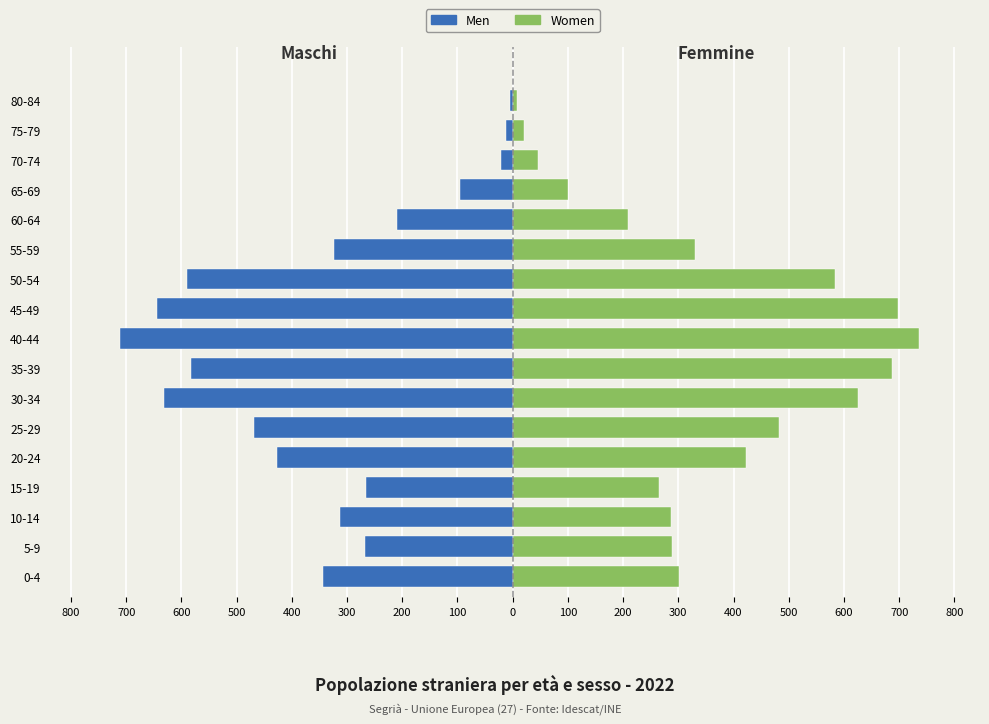

How many data points in Men are above -323?

8